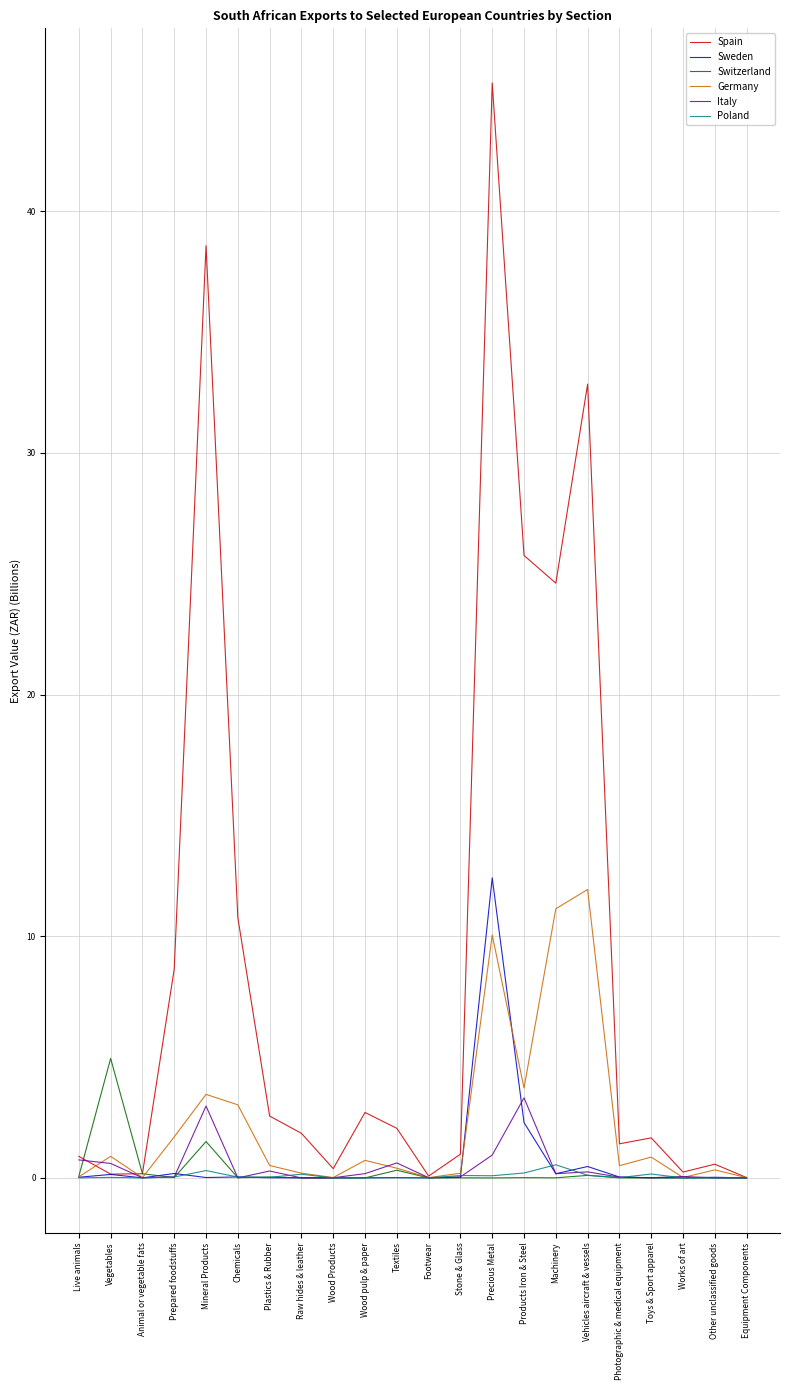

What position from the right is Stone & Glass?

10